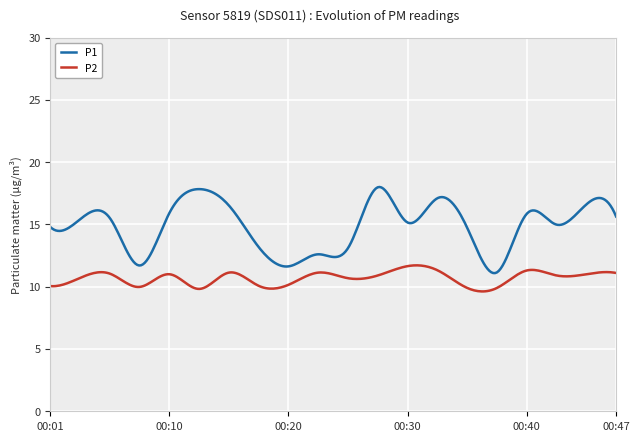

How many values in the P2 series are below 10?

4